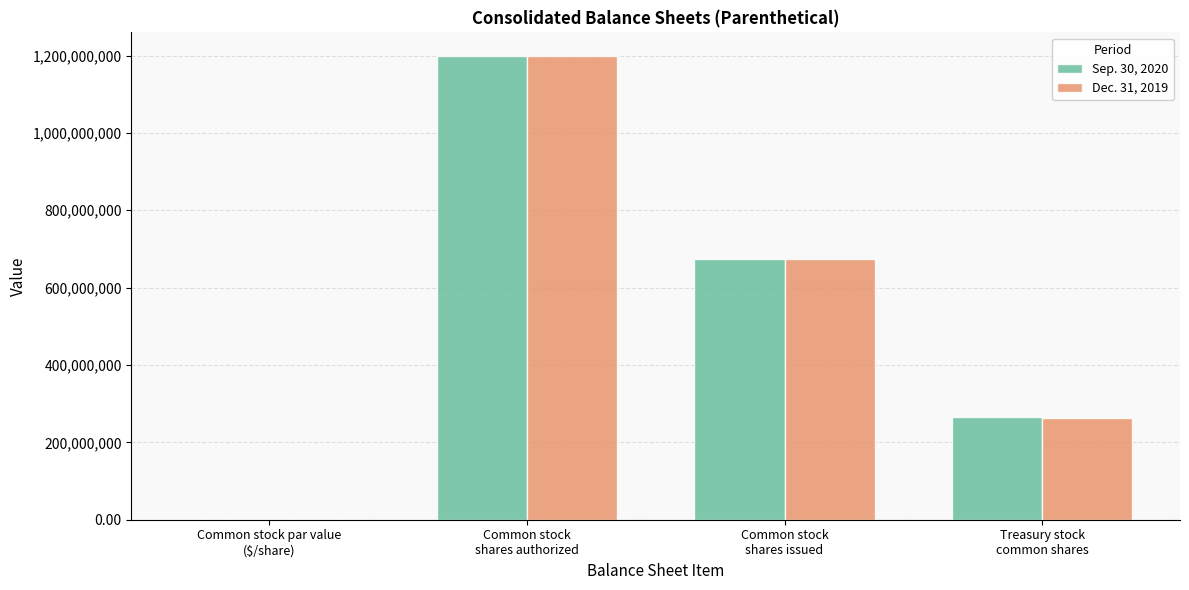

Where does the Dec. 31, 2019 series first go above 673501593?

Common stock
shares authorized